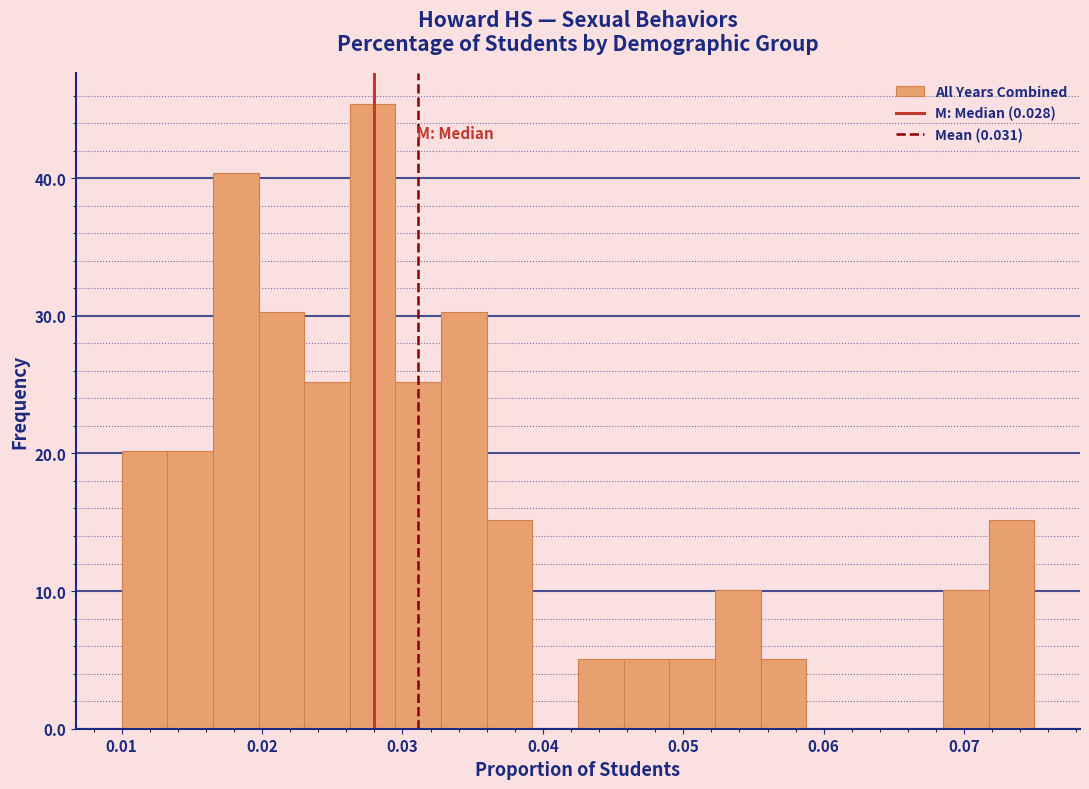

Read against the x-axis, roughly where is the centre of the tallest bar?

0.028